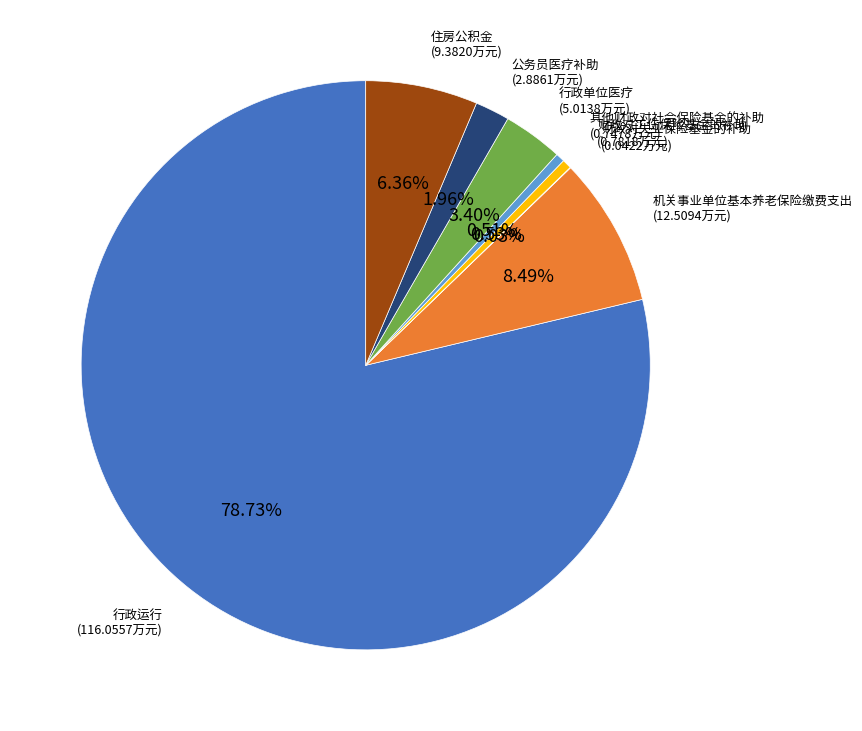

Does any single category account for the majority?

Yes